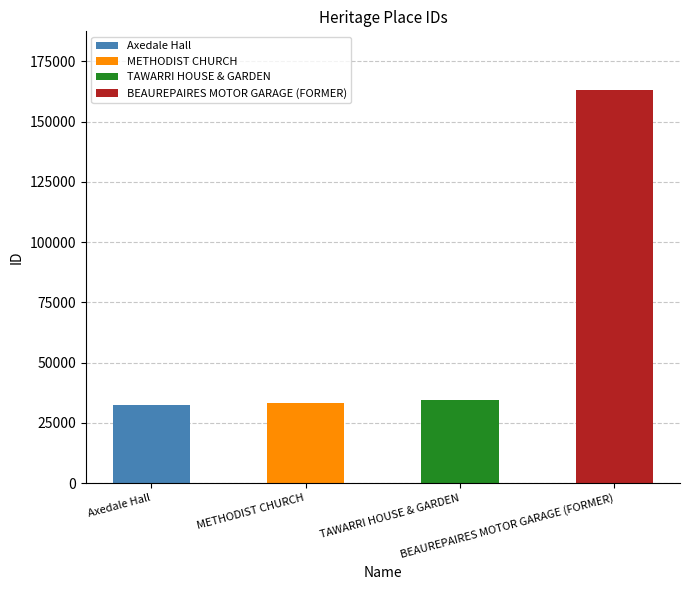

Which has a higher value, BEAUREPAIRES MOTOR GARAGE (FORMER) or METHODIST CHURCH?

BEAUREPAIRES MOTOR GARAGE (FORMER)